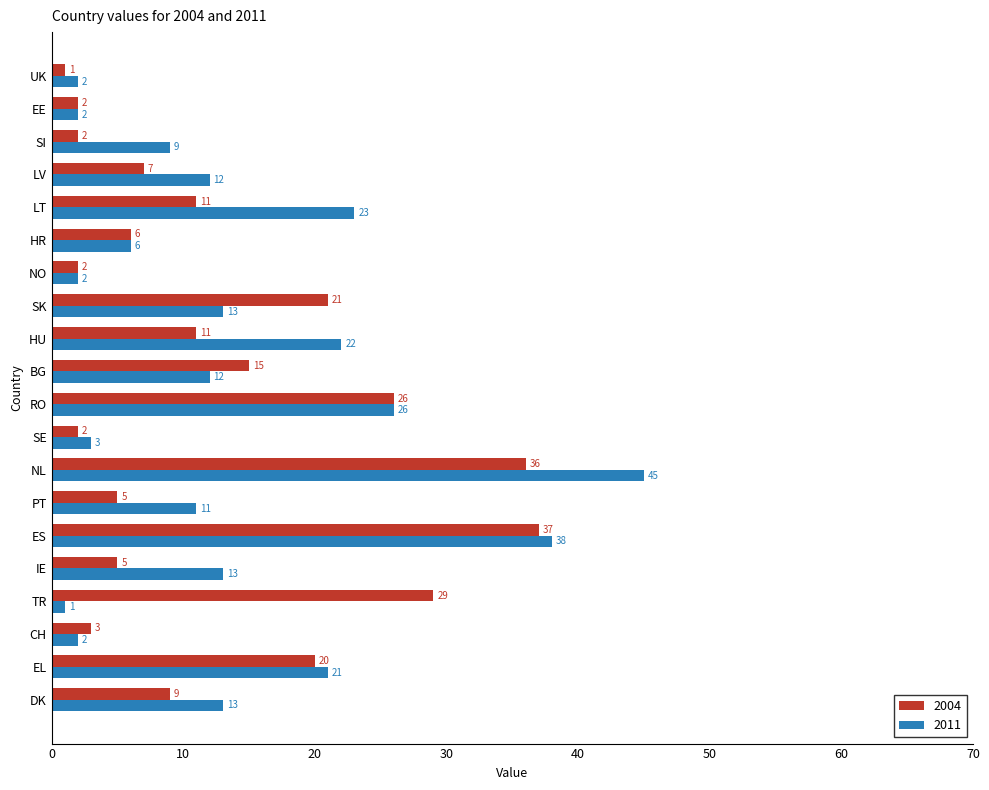

List the series in order of their overall mean, highest first.

2011, 2004